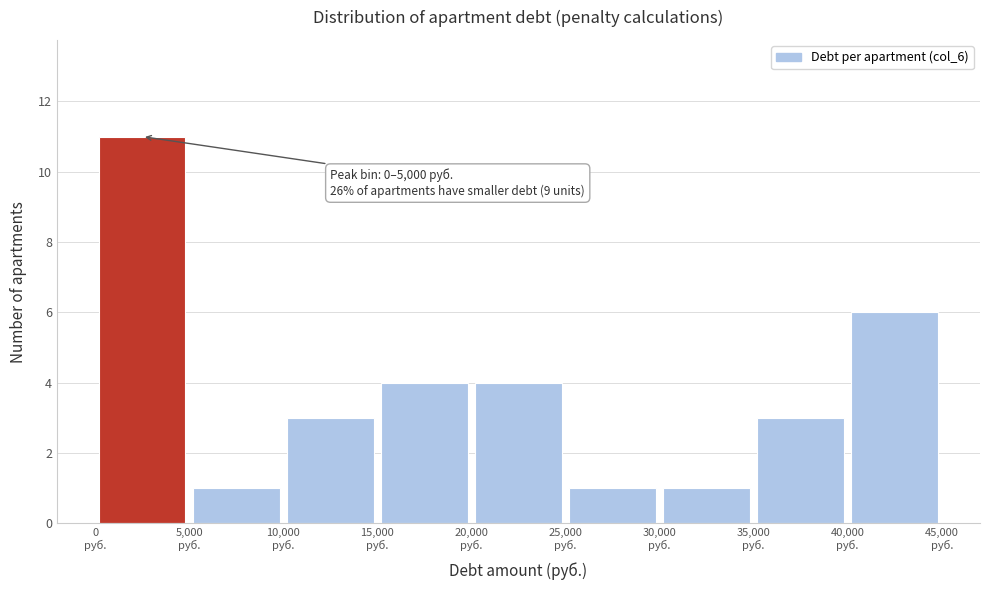

Over which range of the x-axis is the bar tallest?

0 to 5000